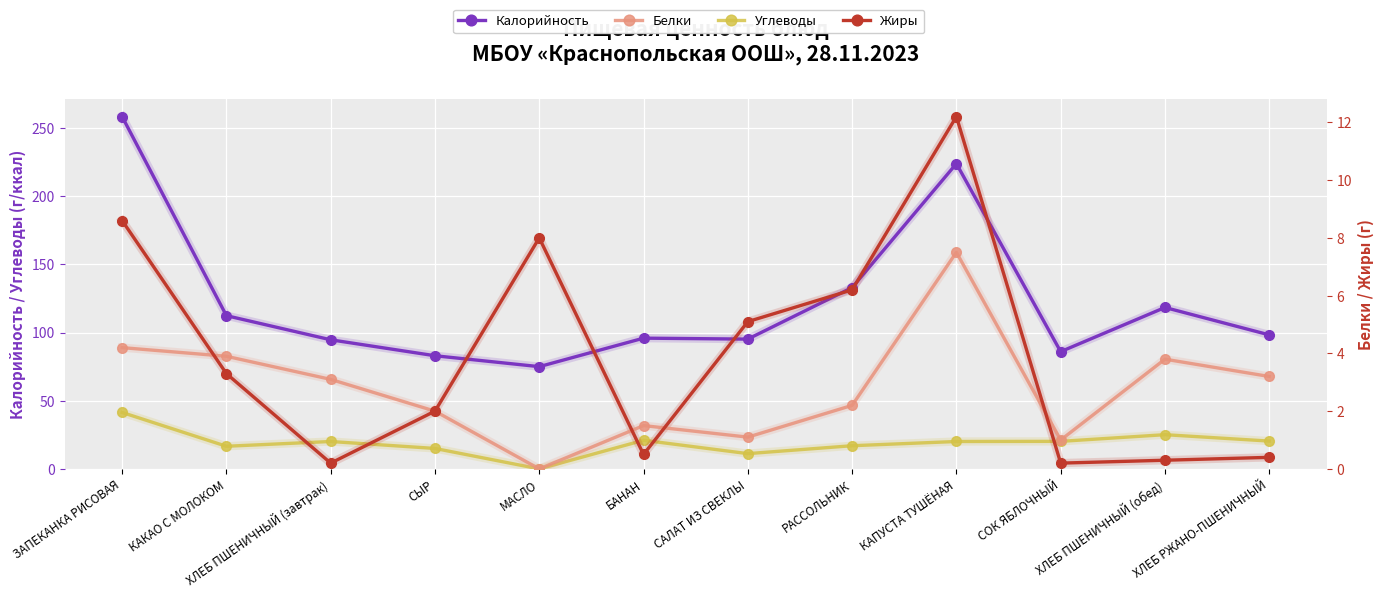

What is the difference between the Калорийность values at РАССОЛЬНИК and ХЛЕБ ПШЕНИЧНЫЙ (завтрак)?

38.3